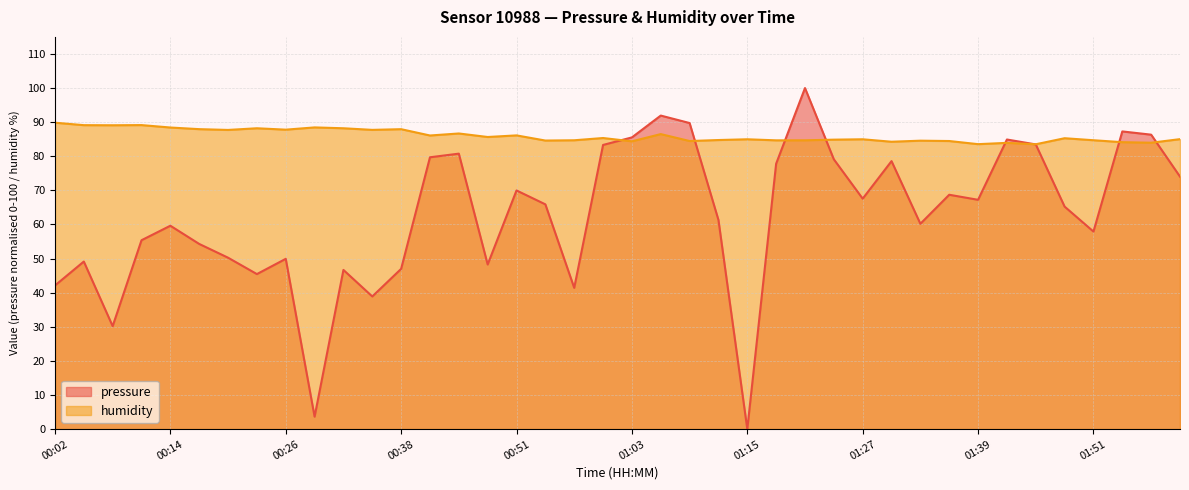

How many series are shown in this chart?

2